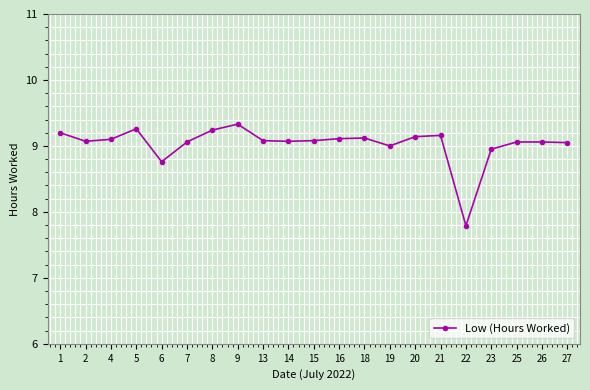

Where is the first local maximum?

5